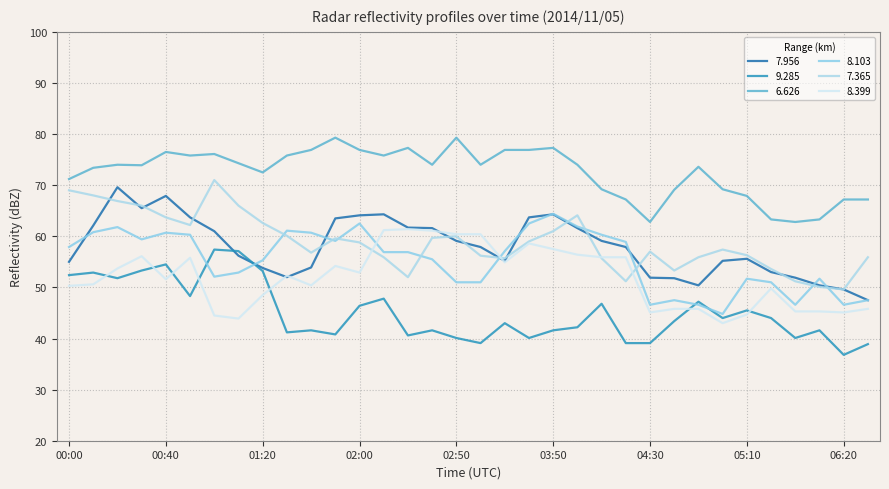

How many lines are shown in the chart?

6